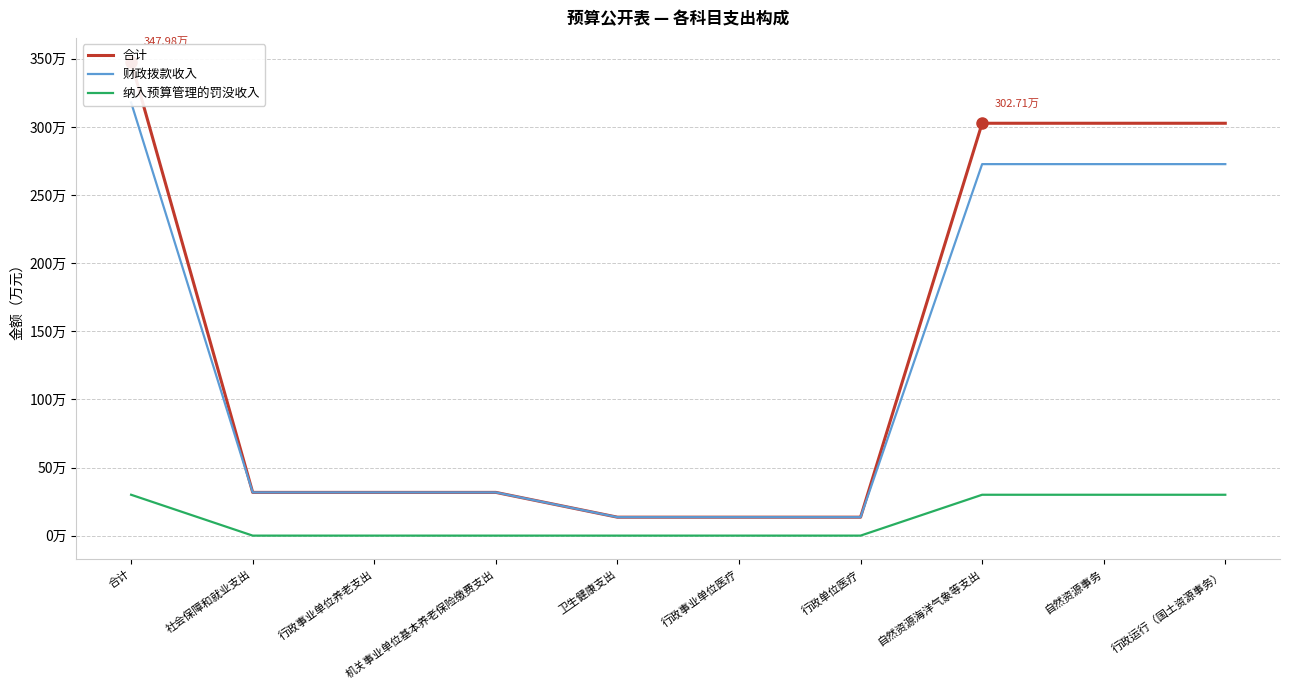

The 财政拨款收入 series shows 13.5 at 行政单位医疗. True or false?

True